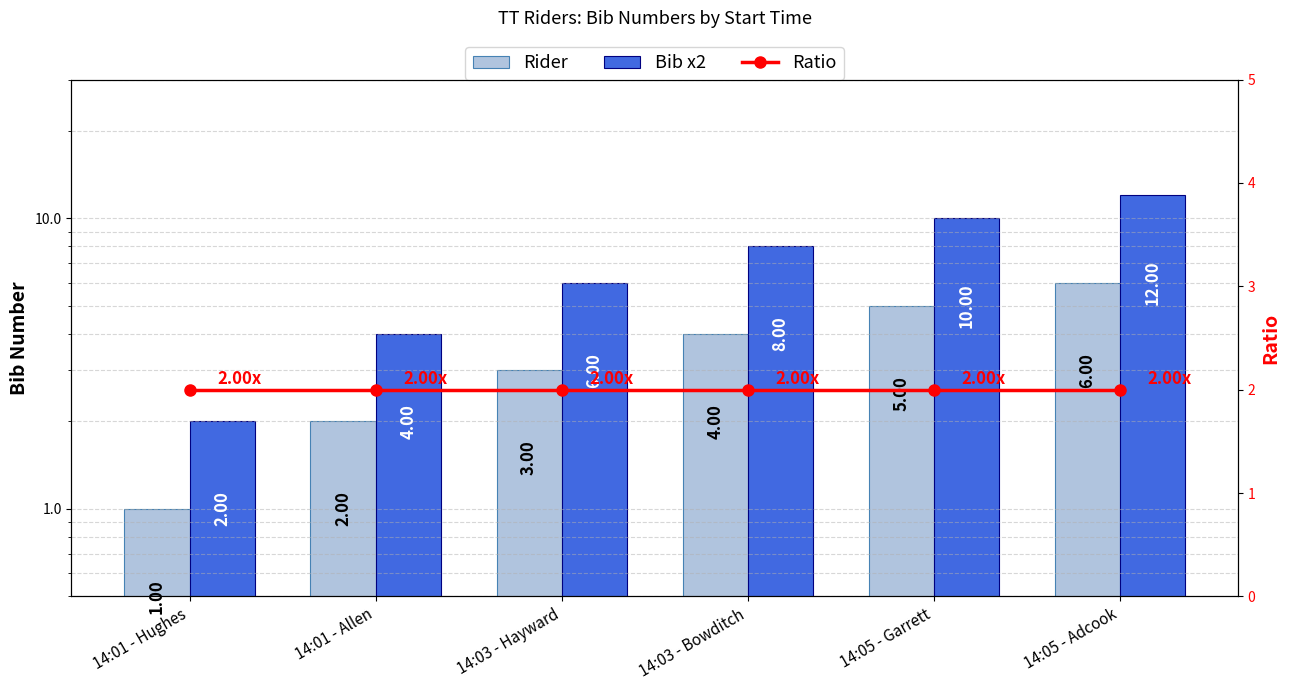

The value of Ratio at 14:03 - Bowditch is 3. True or false?

False